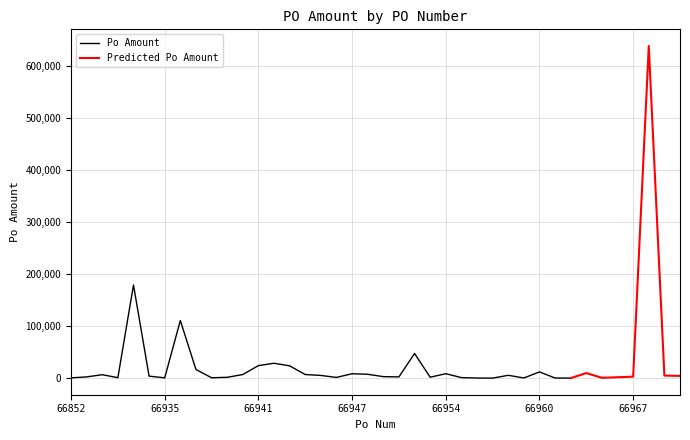

How many points are higher than both their immediate neighbors (excluding endpoints)?

11